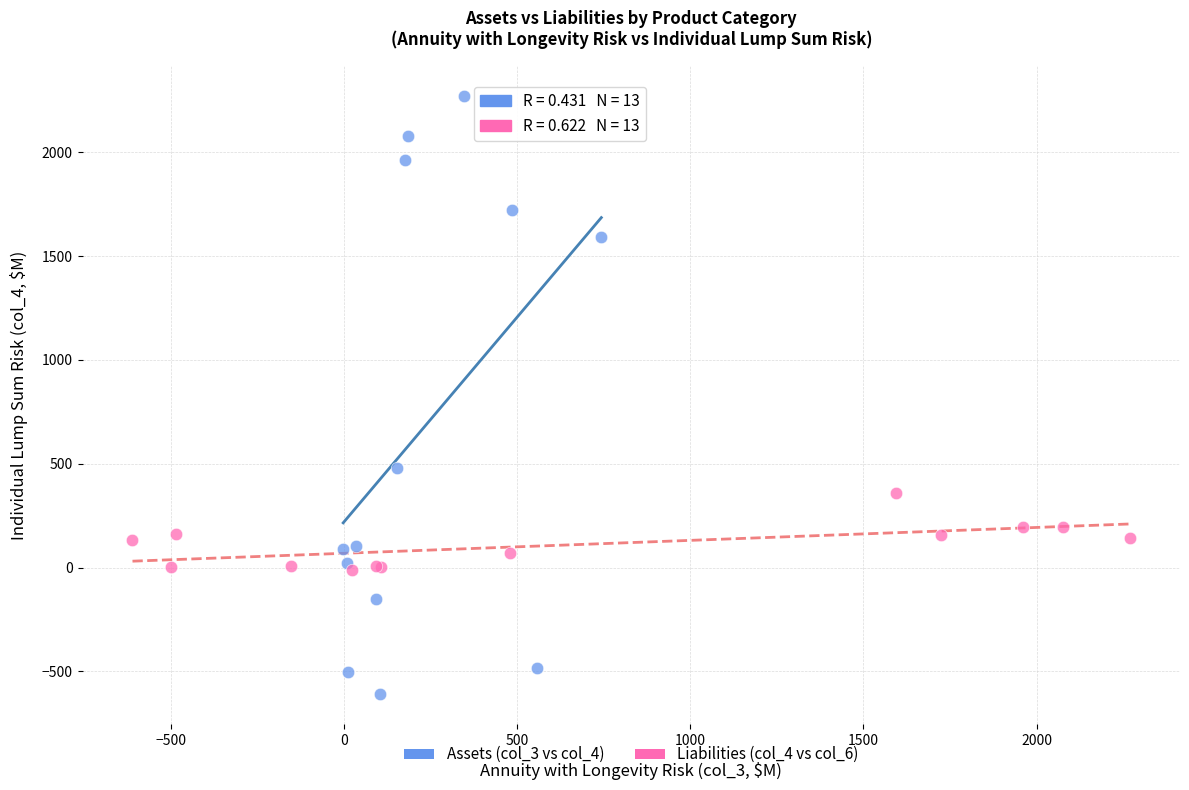

Which series reaches the maximum Y coordinate?

Assets (col_3 vs col_4)